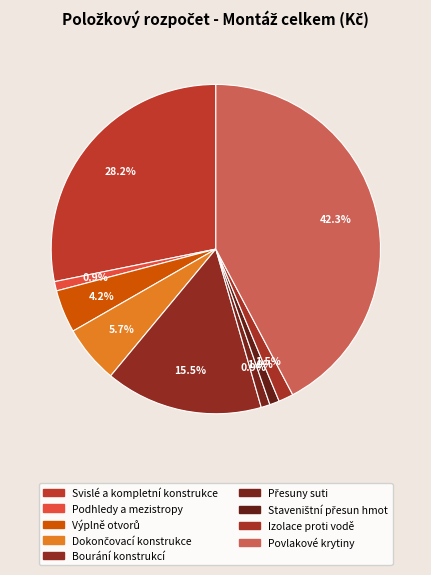

How many segments does this pie chart have?

9